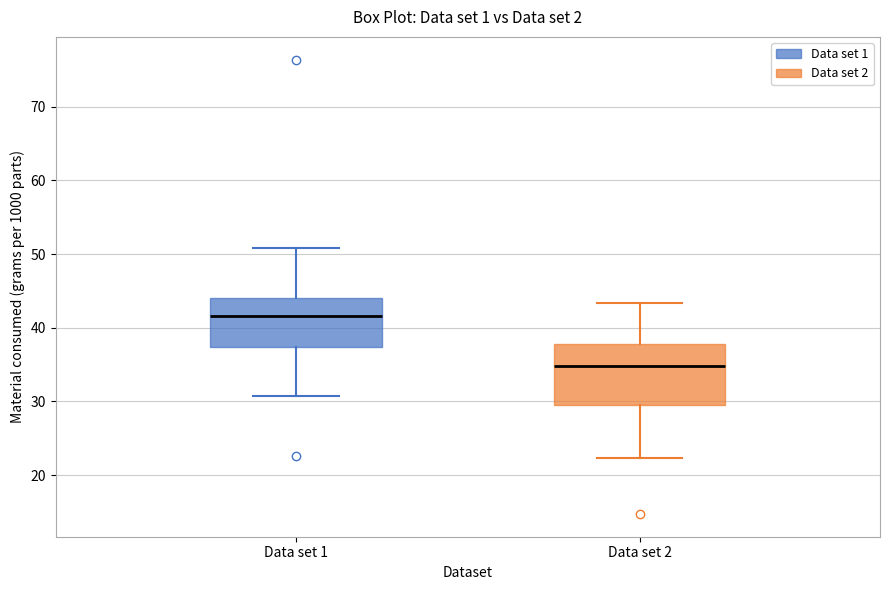

Reading left to right, transcribe this box plot: for each box, give where its median line is, the range the box spans, and where its two whiskers end, as read against the y-axis. The values are not printed on the chart, so give them approximately, as read against the axis.

Data set 1: median 42, box 37 to 44, whiskers 31 to 51
Data set 2: median 35, box 30 to 38, whiskers 22 to 43